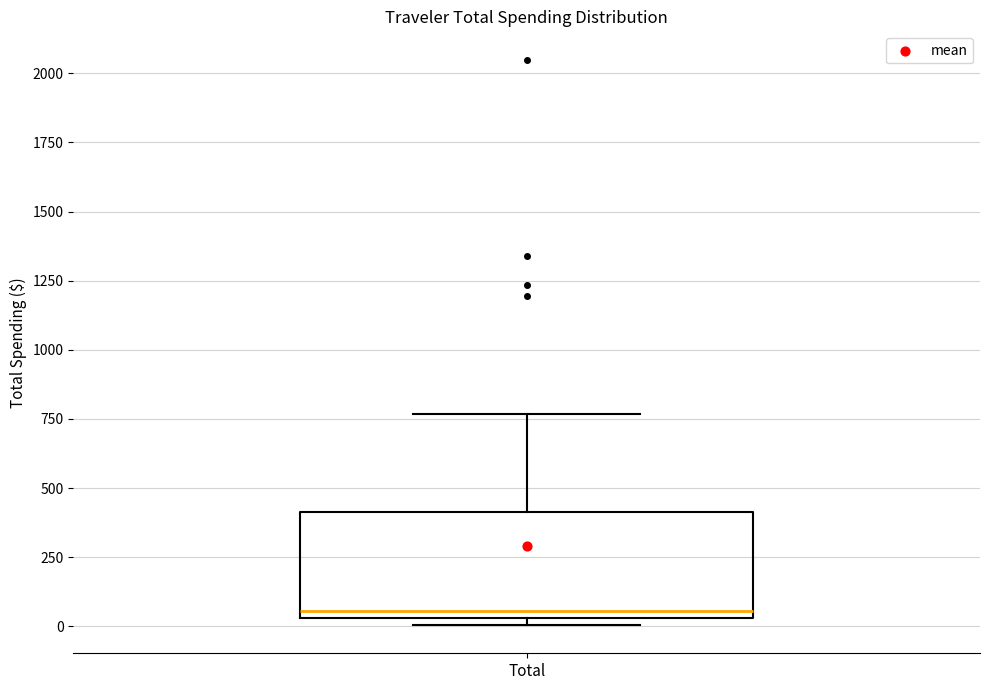

Where is the lower edge of the box for Total on the y-axis? The values are not printed on the chart, so give them approximately, as read against the axis.

50